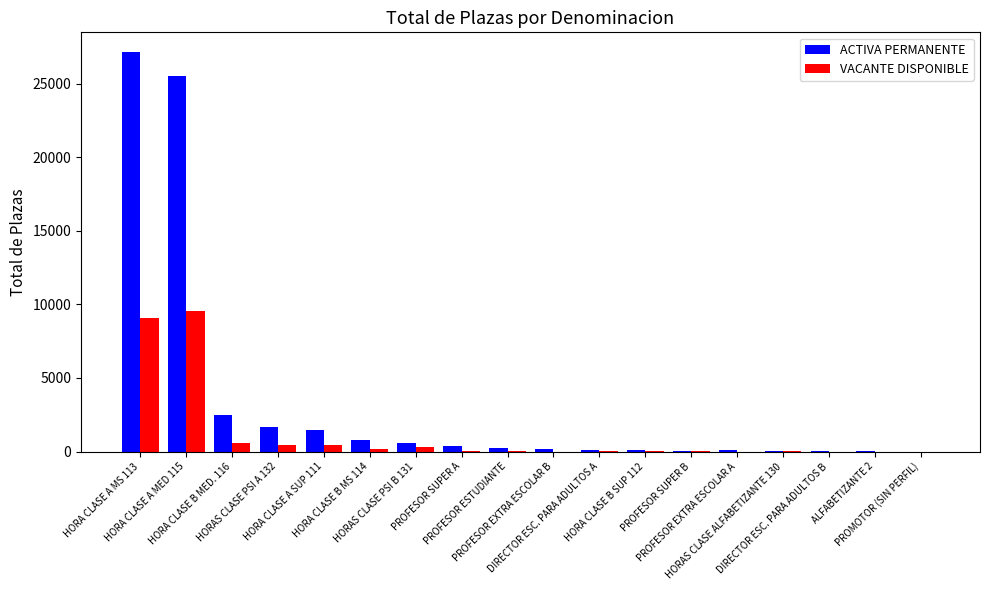

Which series has the largest total across all categories?

ACTIVA PERMANENTE